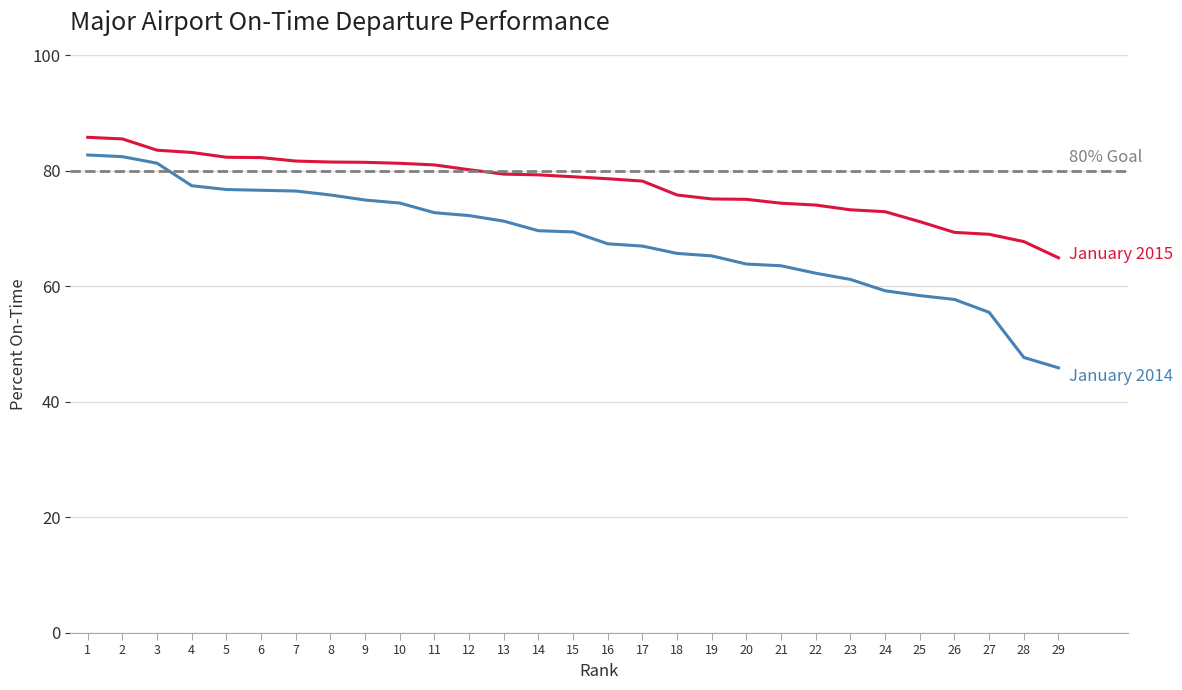

Rank the categories by January 2015 value from lowest to highest.

29, 28, 27, 26, 25, 24, 23, 22, 21, 20, 19, 18, 17, 16, 15, 14, 13, 12, 11, 10, 9, 8, 7, 6, 5, 4, 3, 2, 1